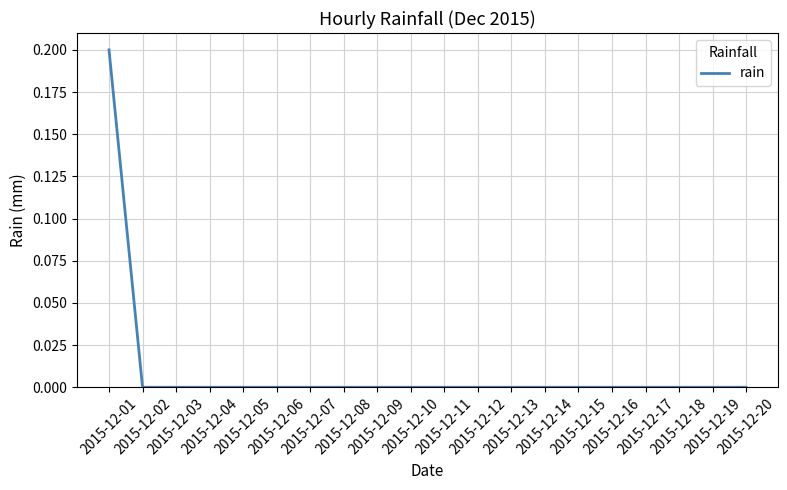

What is the change in value from 2015-12-01 to 2015-12-10?

-0.2